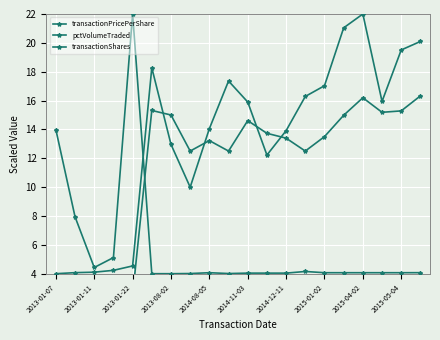

What is the label of the 20th point from the right?

2013-01-07